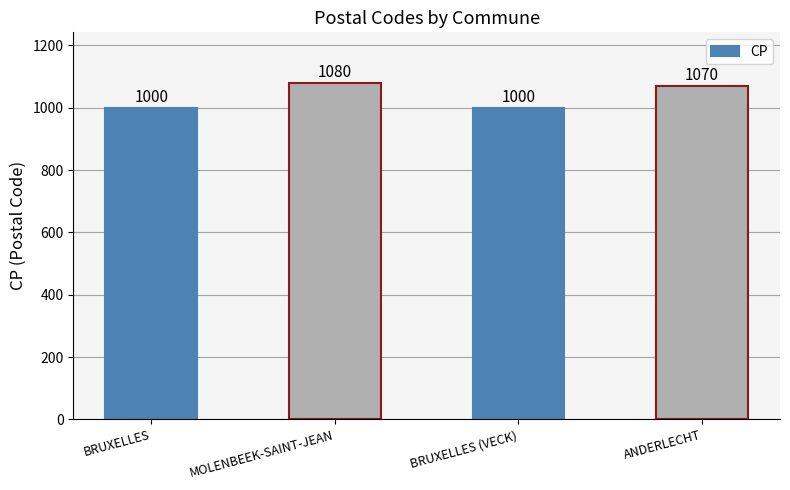

True or false: the data shows 1710 at BRUXELLES (VECK).

False